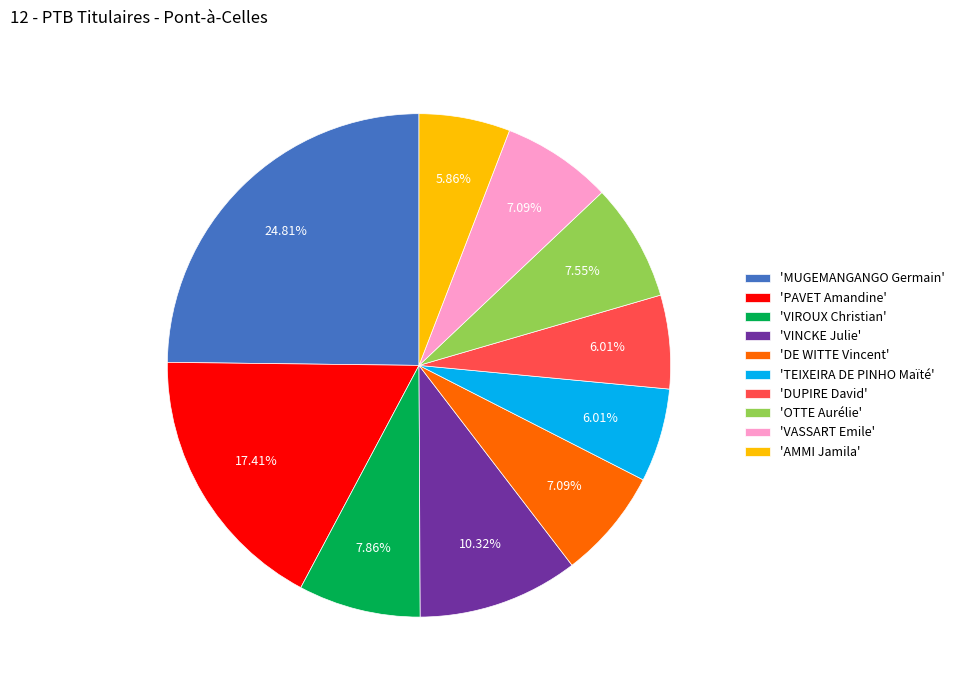

Is the sum of 'VIROUX Christian' and 'DE WITTE Vincent' greater than half?

No